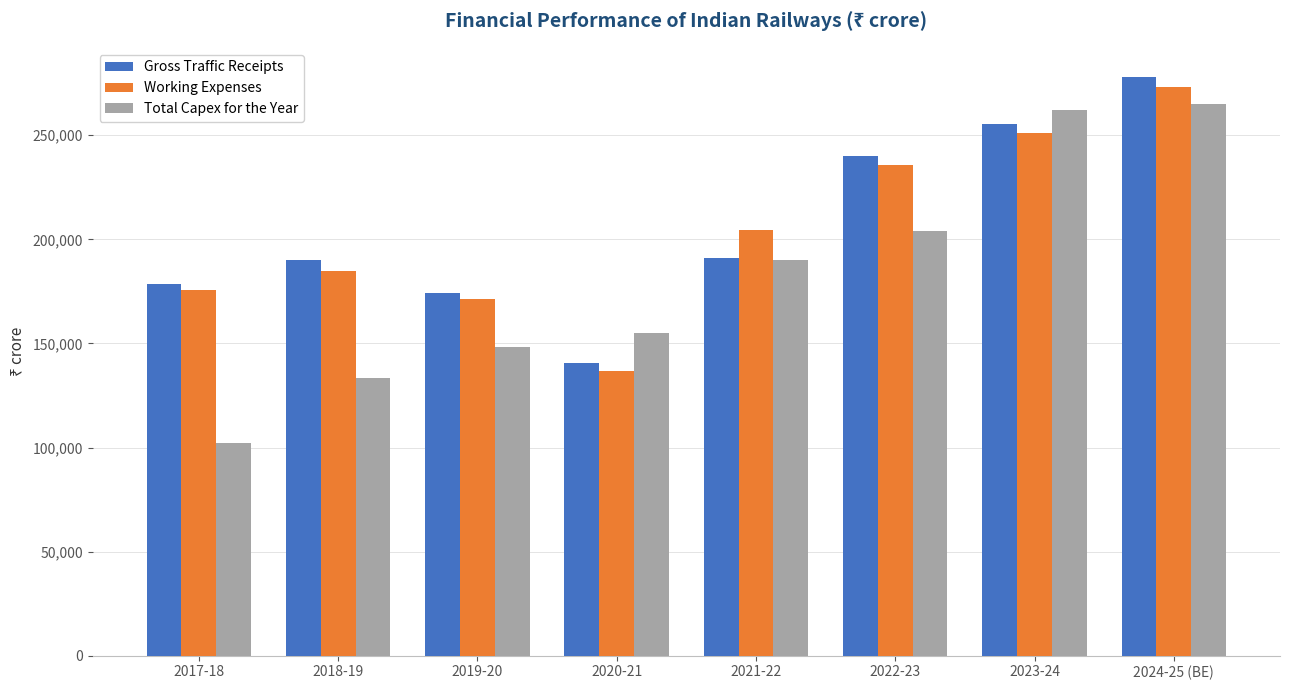

The Total Capex for the Year series shows 203983.0 at 2022-23. True or false?

True